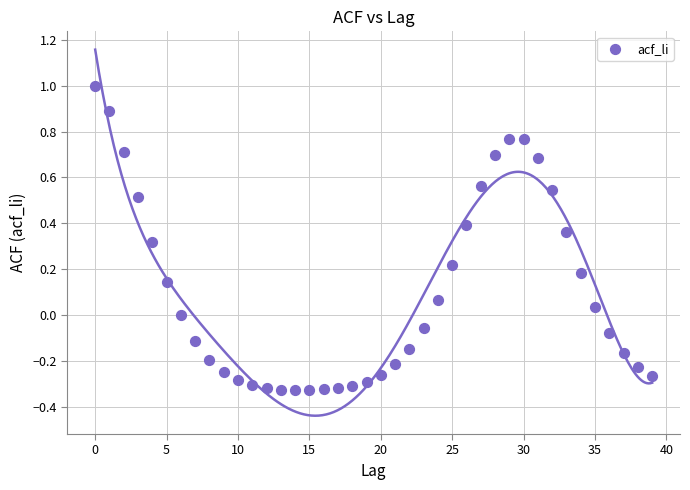

What is the range of Y values (max minus min)?

1.3